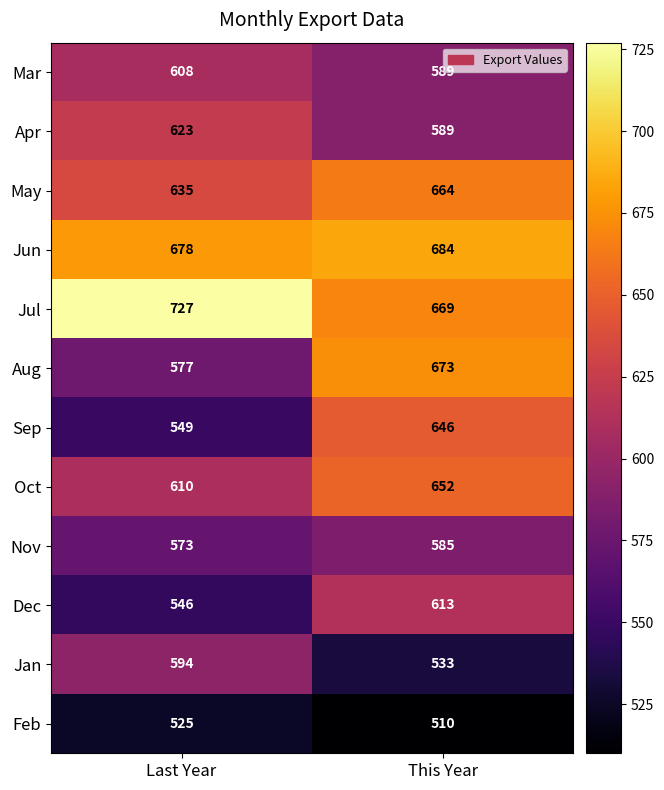

Reading left to right, list all the values displayed in this chart.

Mar: Last Year=608	This Year=589
Apr: Last Year=623	This Year=589
May: Last Year=635	This Year=664
Jun: Last Year=678	This Year=684
Jul: Last Year=727	This Year=669
Aug: Last Year=577	This Year=673
Sep: Last Year=549	This Year=646
Oct: Last Year=610	This Year=652
Nov: Last Year=573	This Year=585
Dec: Last Year=546	This Year=613
Jan: Last Year=594	This Year=533
Feb: Last Year=525	This Year=510